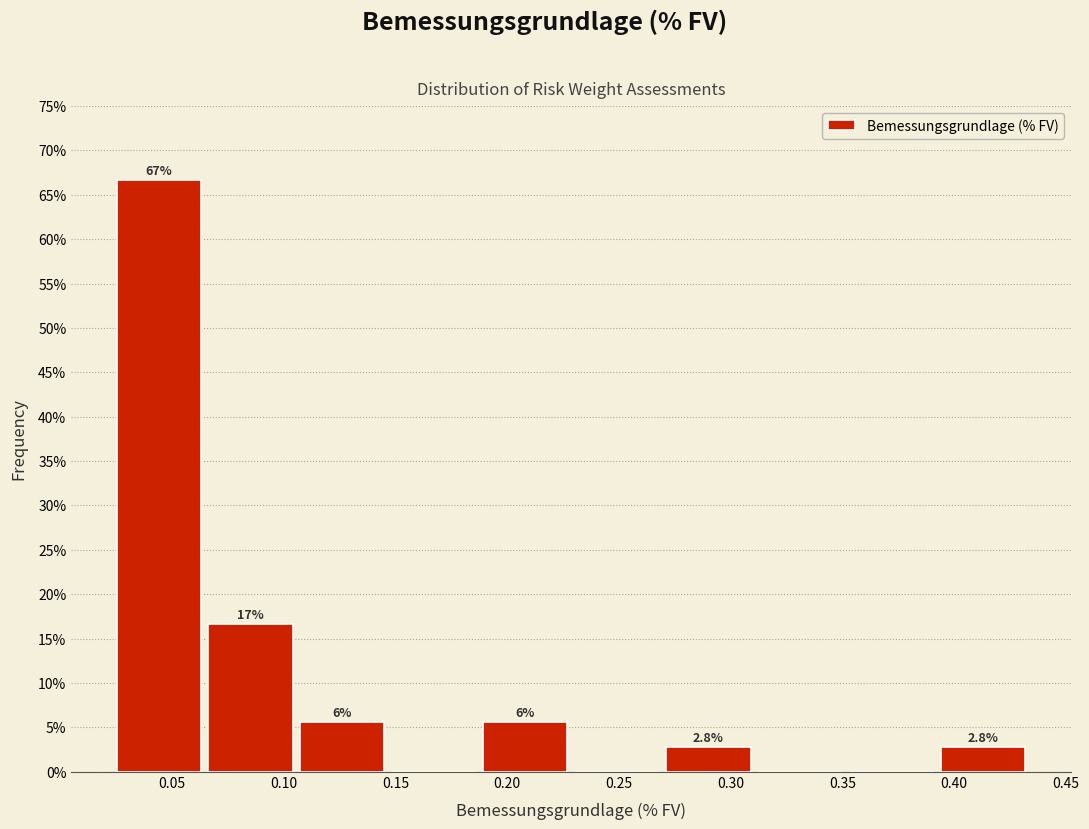

Over which range of the x-axis is the bar tallest?

0.025 to 0.065